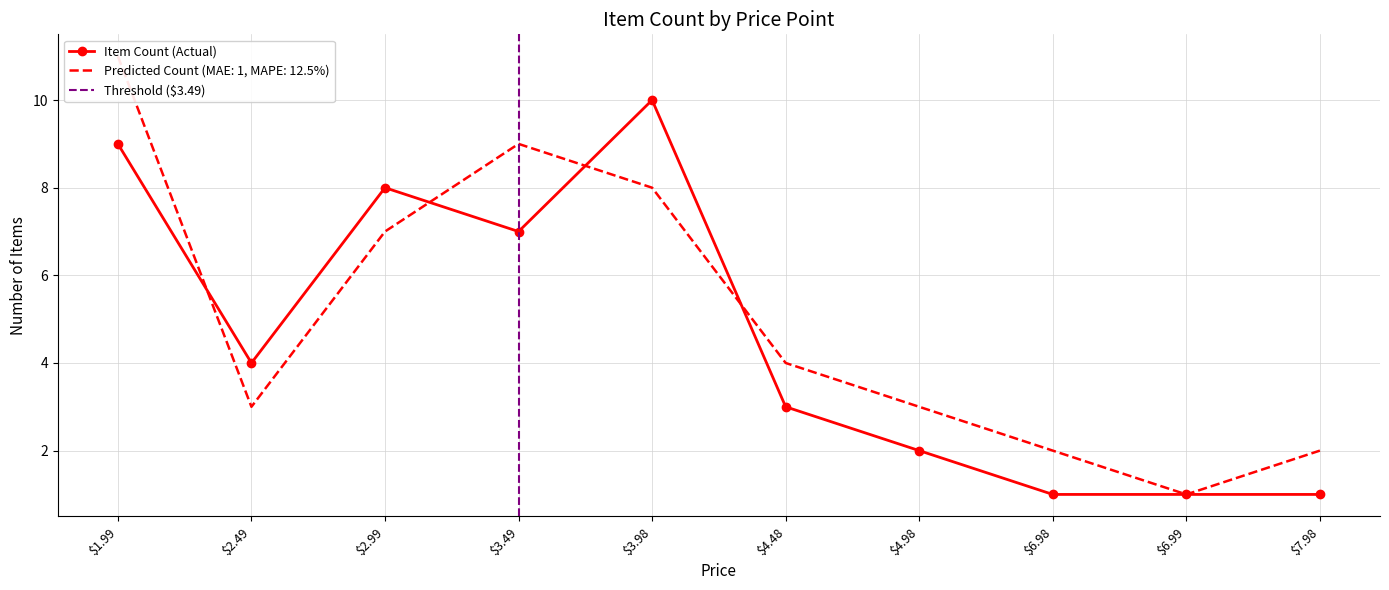

Rank the series by their maximum value, from lowest to highest.

Item Count, Predicted Count